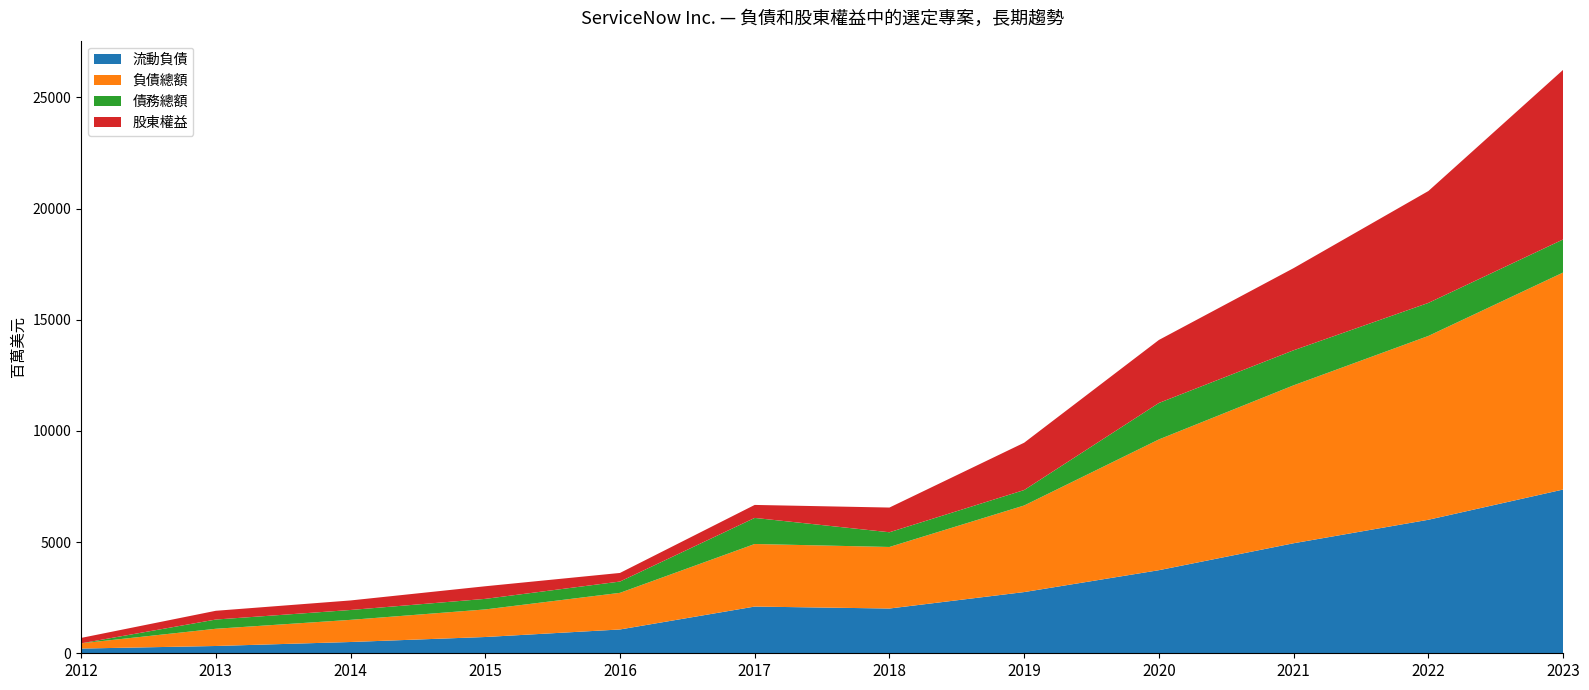

Reading left to right, extract all data points from this chart.

流動負債: 212	328	507	732	1071	2101	2013	2753	3737	4949	6005	7365
負債總額: 235	774	996	1240	1647	2814	2768	3894	5881	7103	8267	9759
債務總額: 0	415	444	475	508	1173	662	695	1640	1576	1486	1488
股東權益: 243	394	429	567	387	584	1111	2128	2834	3695	5032	7628